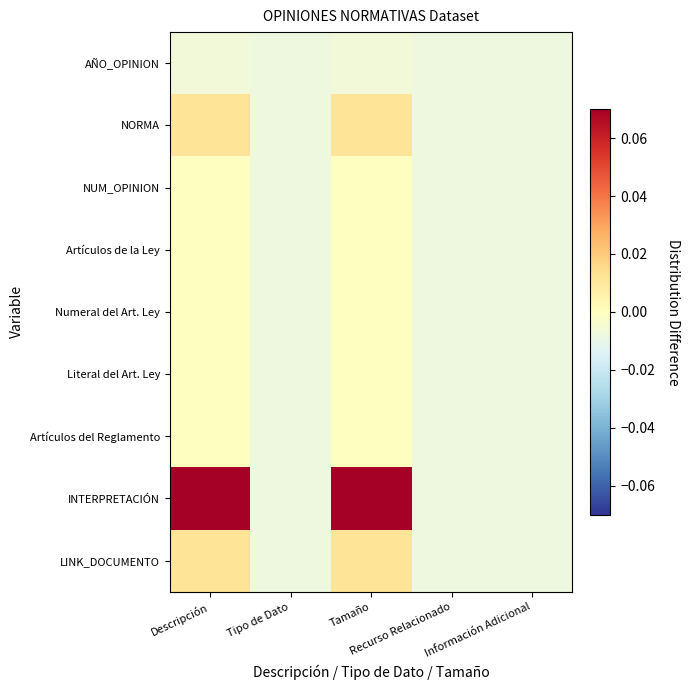

Rank the series by their maximum value, from highest to lowest.

INTERPRETACIÓN, NORMA, LINK_DOCUMENTO, NUM_OPINION, Artículos de la Ley, Numeral del Art. Ley, Literal del Art. Ley, Artículos del Reglamento, AÑO_OPINION